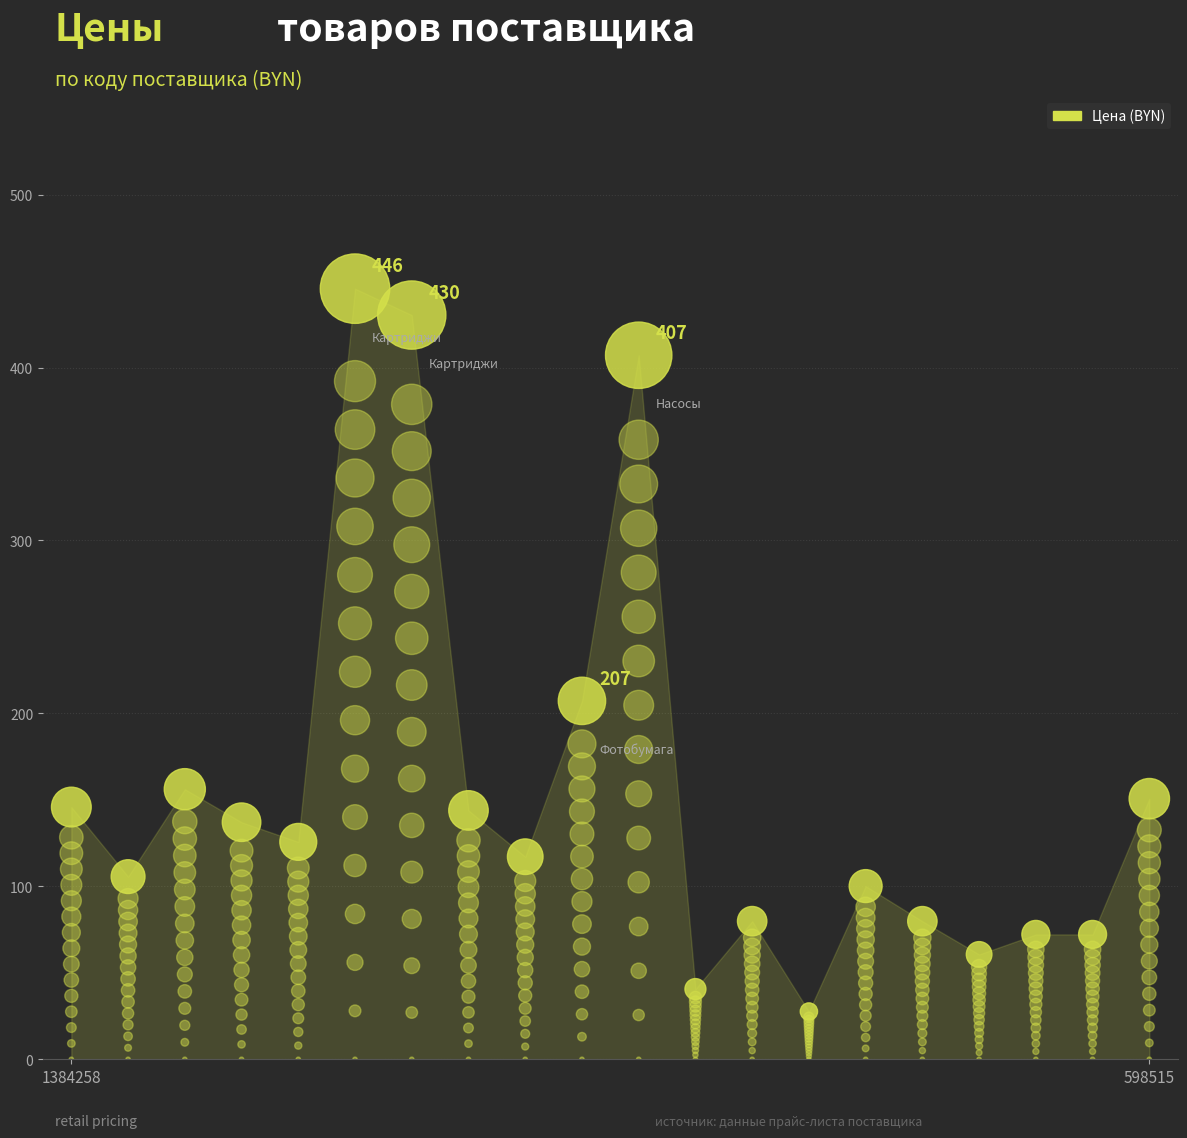

What is the ratio of the value at 4 to the value at 6?

0.3